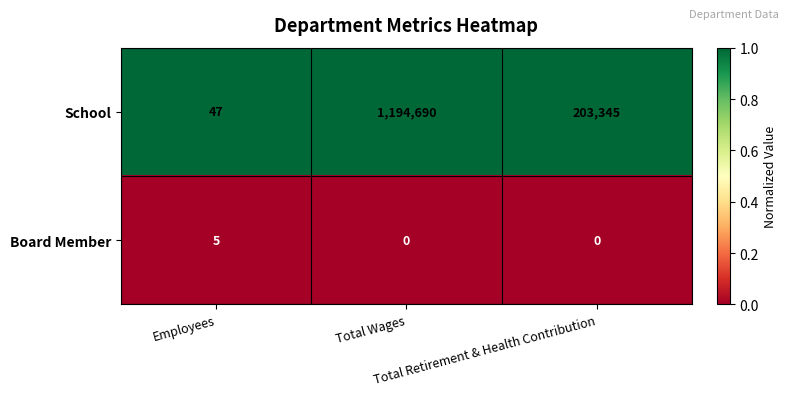

At Total Wages, list the series in order from largest to smallest.

School, Board Member